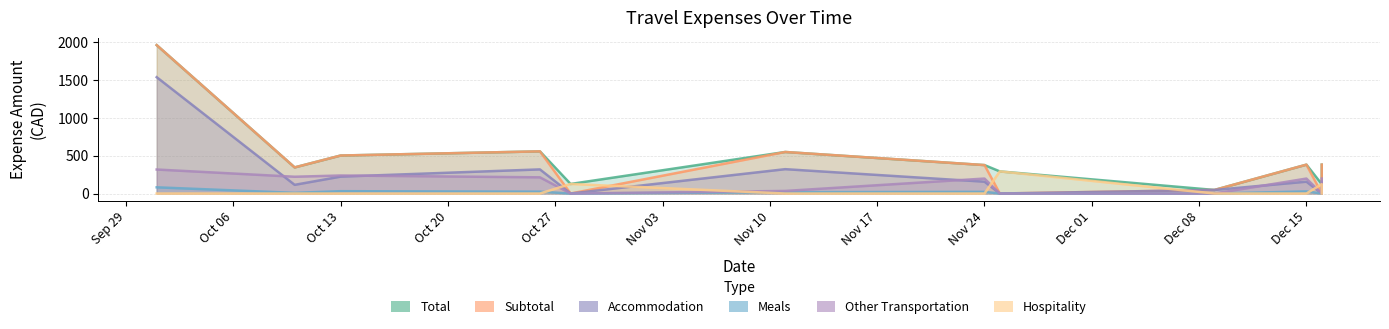

Which label corresponds to the smallest value in the chart?

2015-10-28